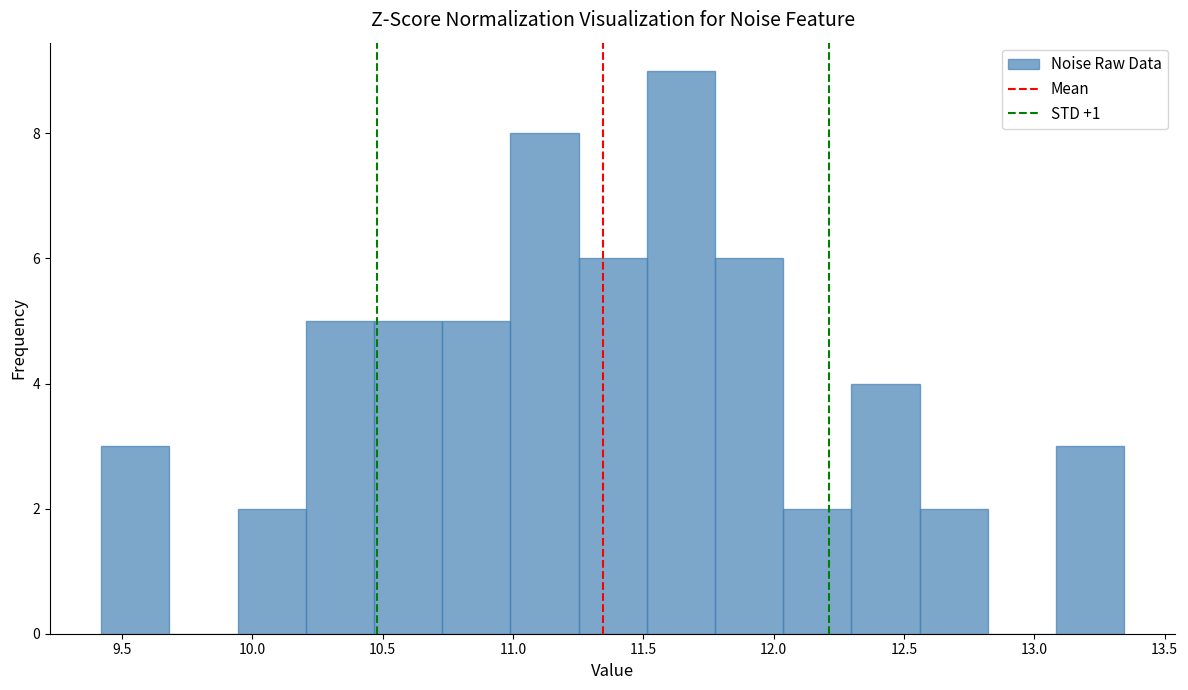

Which range on the x-axis has the tallest bar?

11.50 to 11.80